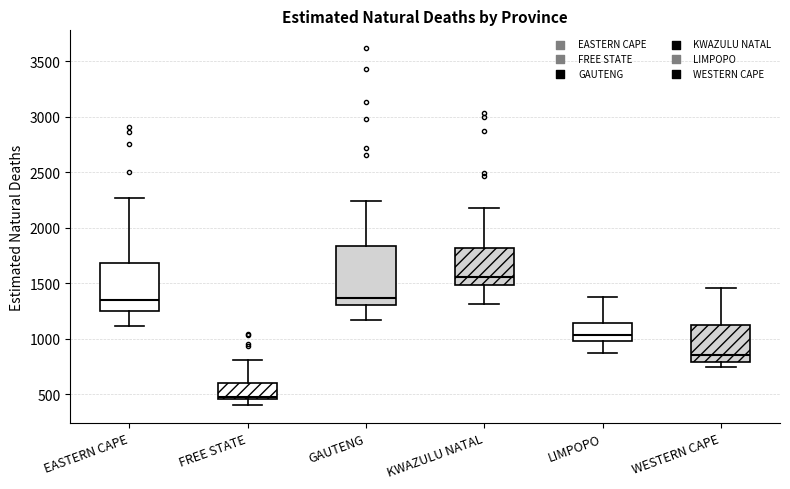

Which box is the tallest, from its lower edge to its upper edge?

GAUTENG